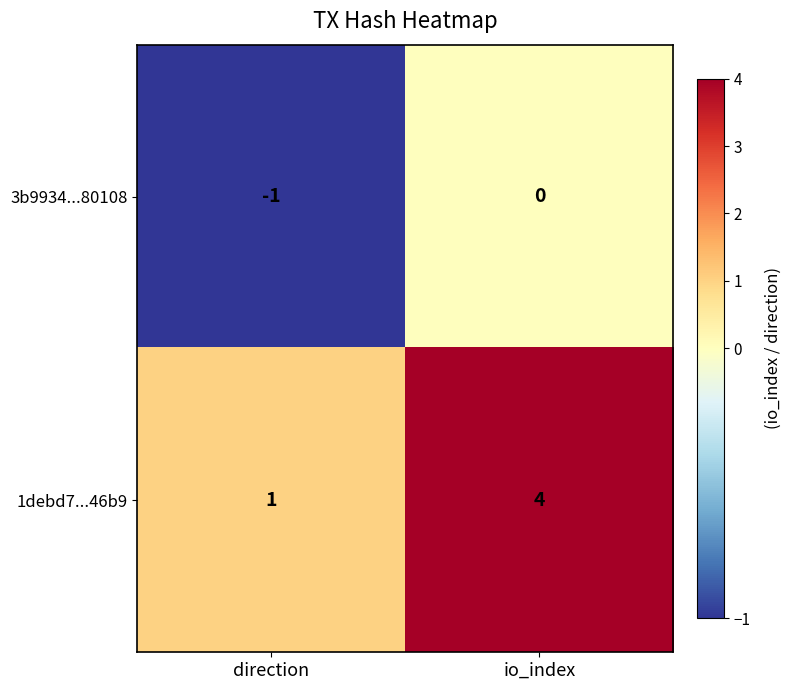

Is it true that 3b9934...80108 equals -1 at io_index?

False